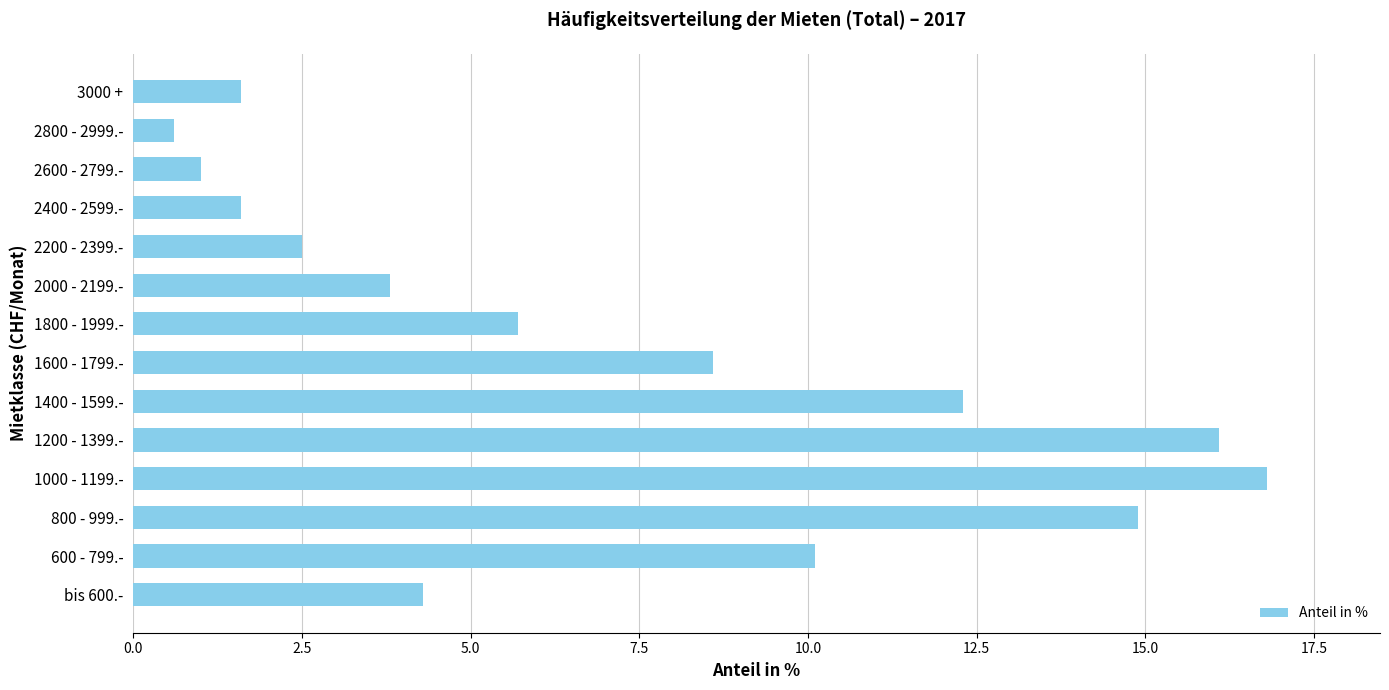

Reading top to bottom, transcribe all the data shown in this chart.

3000 +=1.6	2800 - 2999.-=0.6	2600 - 2799.-=1.0	2400 - 2599.-=1.6	2200 - 2399.-=2.5	2000 - 2199.-=3.8	1800 - 1999.-=5.7	1600 - 1799.-=8.6	1400 - 1599.-=12.3	1200 - 1399.-=16.1	1000 - 1199.-=16.8	800 - 999.-=14.9	600 - 799.-=10.1	bis 600.-=4.3